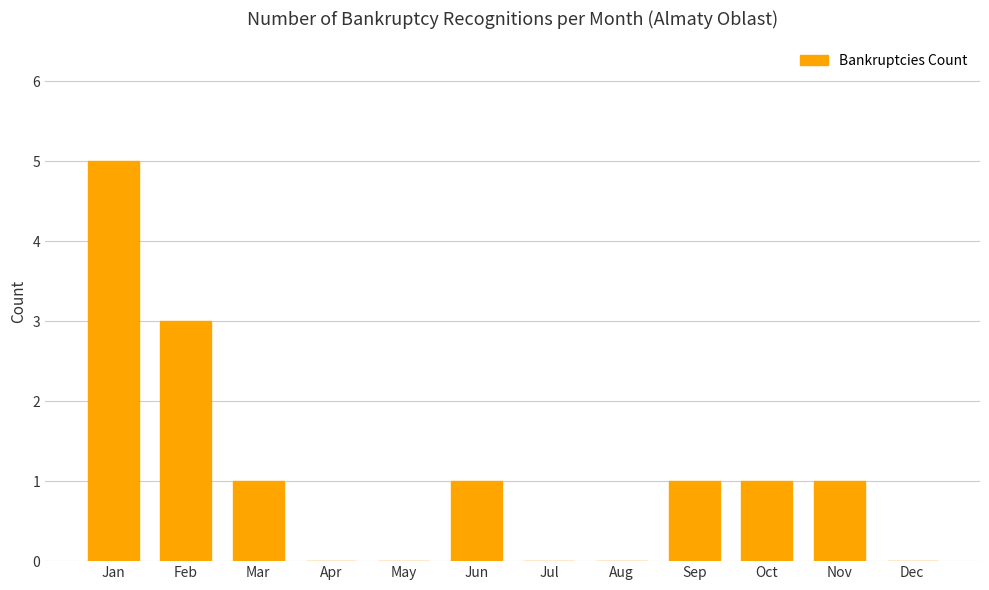

Which label corresponds to the largest value in the chart?

Jan